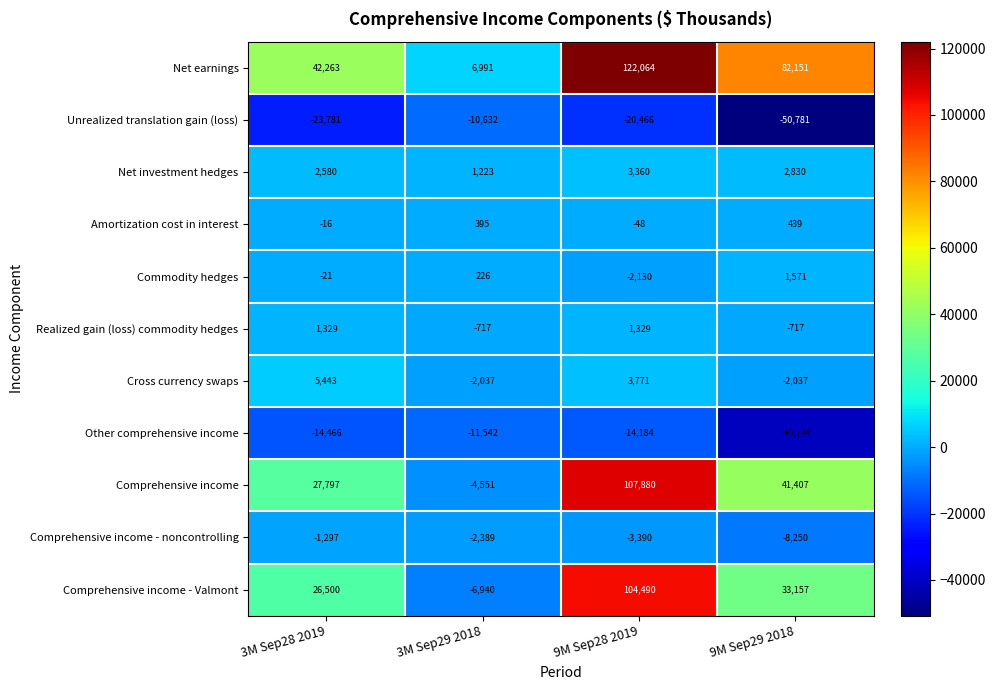

What is the sum of the Comprehensive income - noncontrolling values at 3M Sep29 2018 and 9M Sep28 2019?

-5779